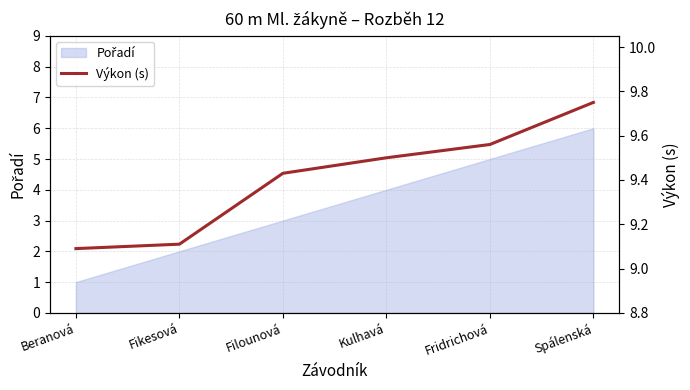

What is the label of the 4th point from the right?

Filounová